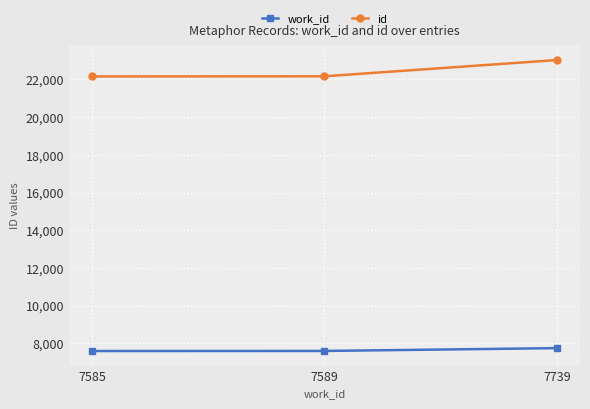

At which label does work_id reach its peak?

7739